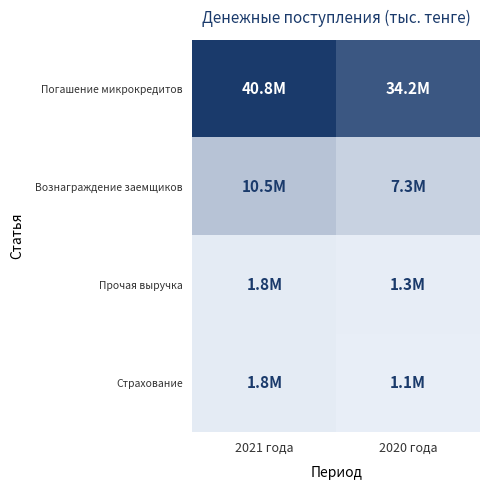

Which series changed the most between 2021 года and 2020 года?

Погашение микрокредитов